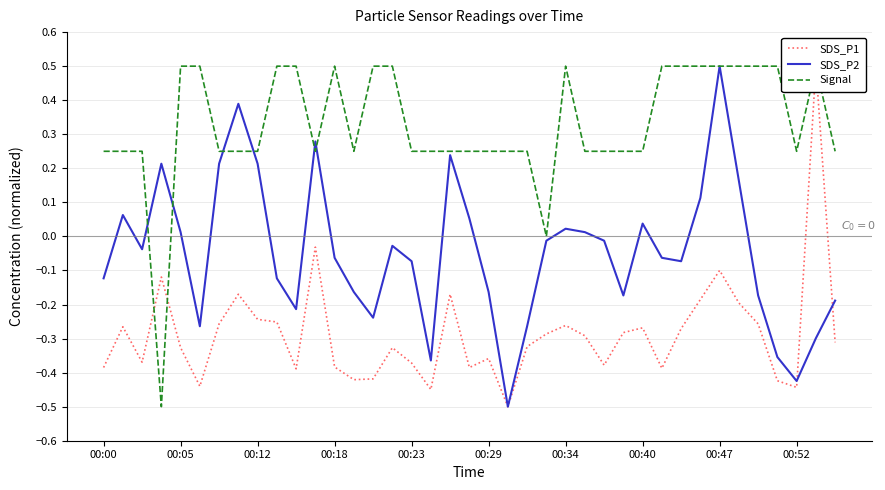

Which category has the highest value in the SDS_P2 series?

00:47